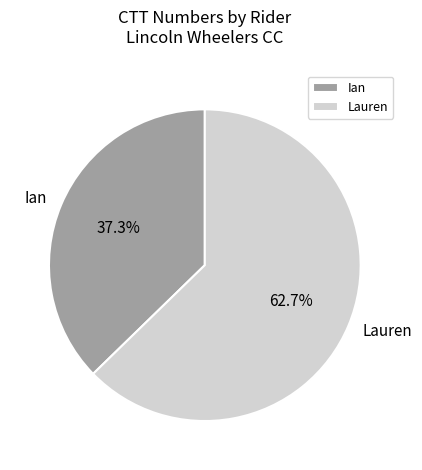

Does Ian represent more than half of the total?

No